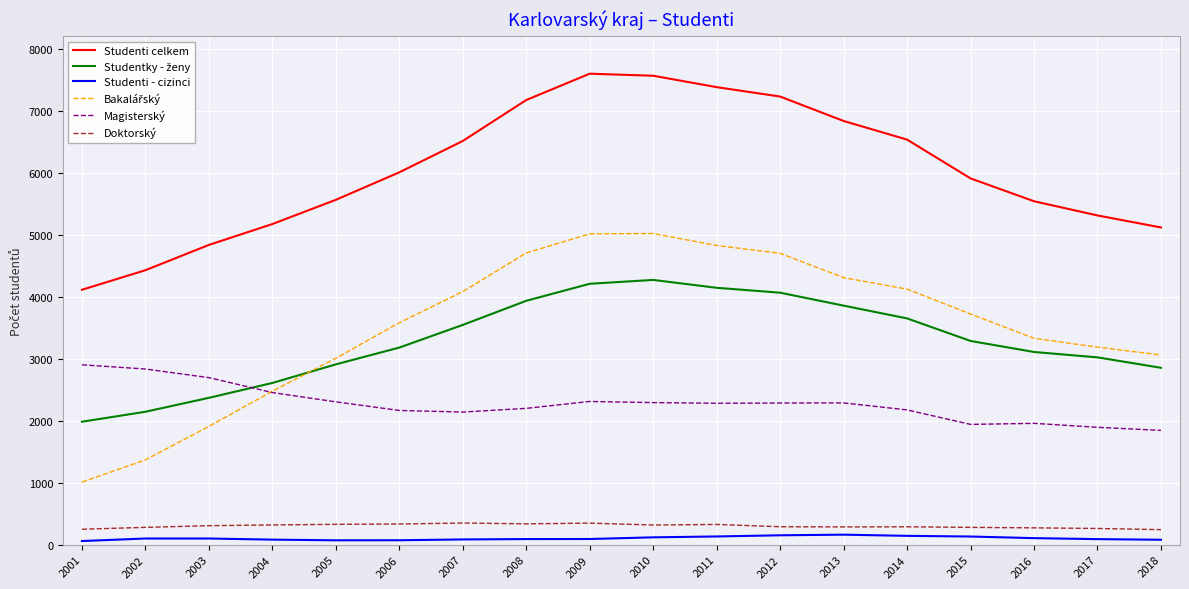

True or false: Studenti celkem and Doktorský intersect in this chart.

False